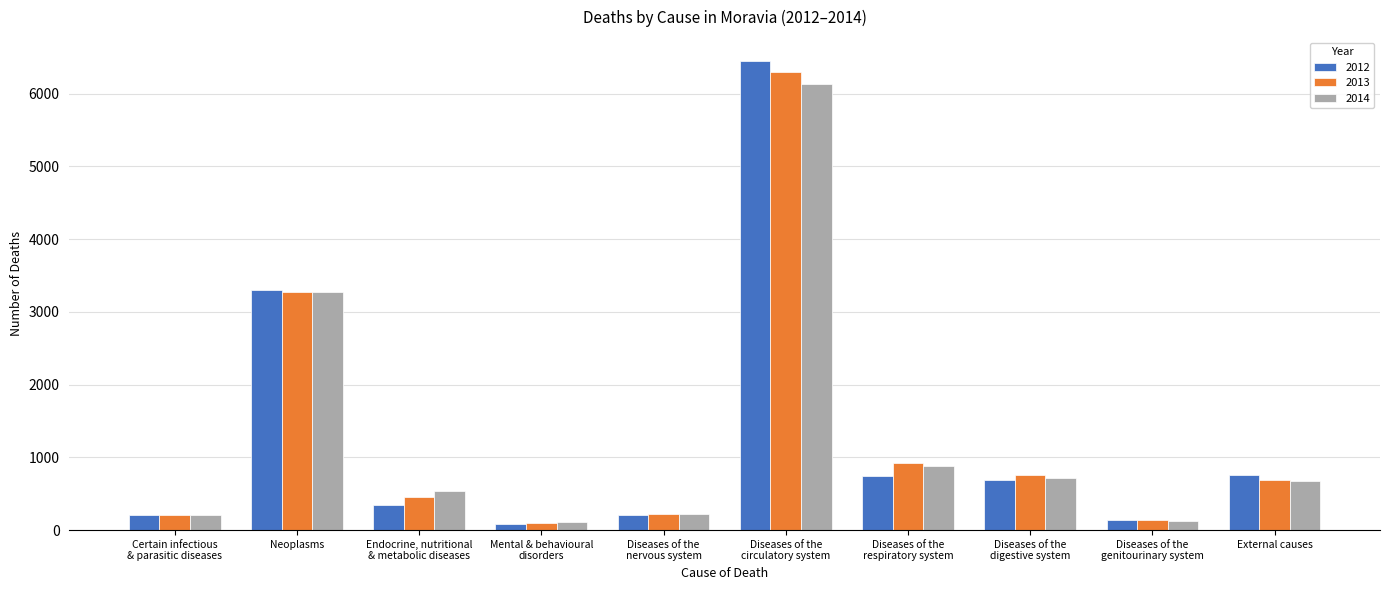

How many data points in 2014 are less than 678?

5